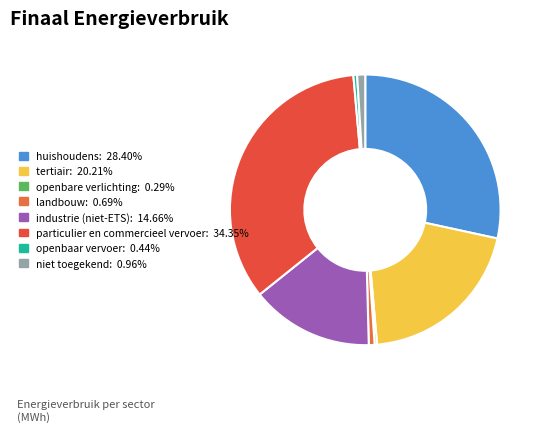

Is landbouw the majority of the pie?

No